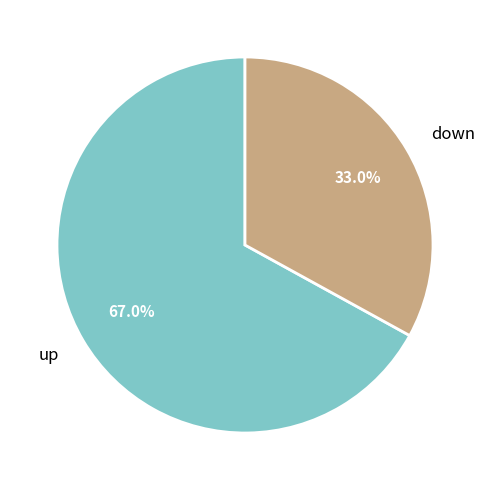

What is the smallest slice in the pie chart?

down